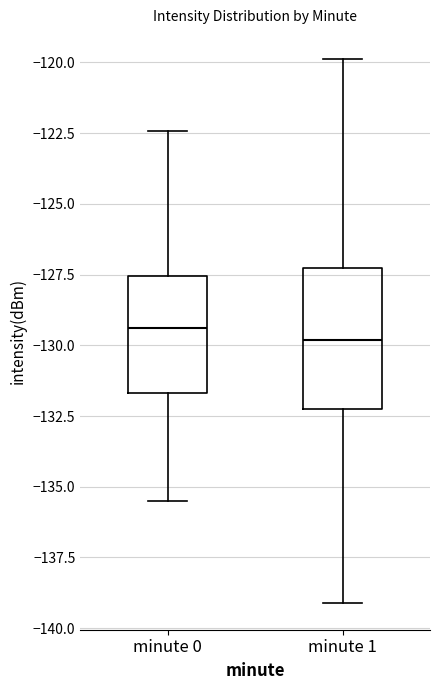

Which box is the tallest, from its lower edge to its upper edge?

minute 1